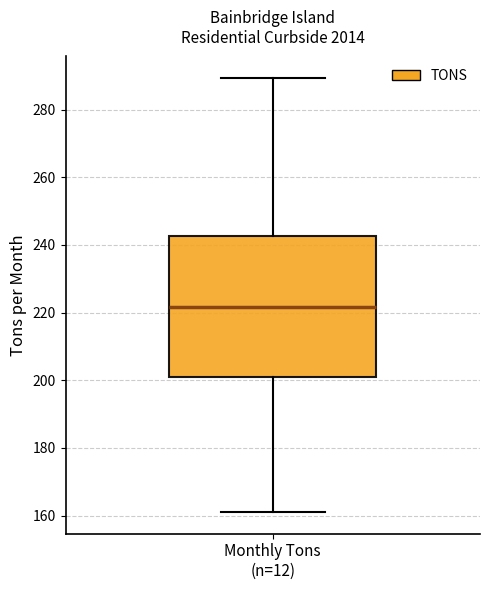

Where is the lower edge of the box for Monthly Tons (n=12) on the y-axis? The values are not printed on the chart, so give them approximately, as read against the axis.

200